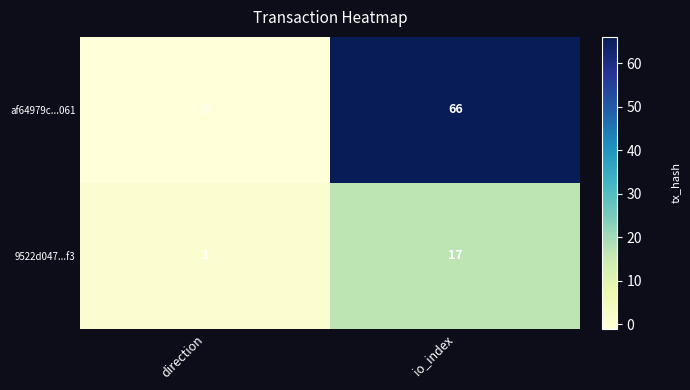

Which series has the largest range (max minus min)?

af64979c...061